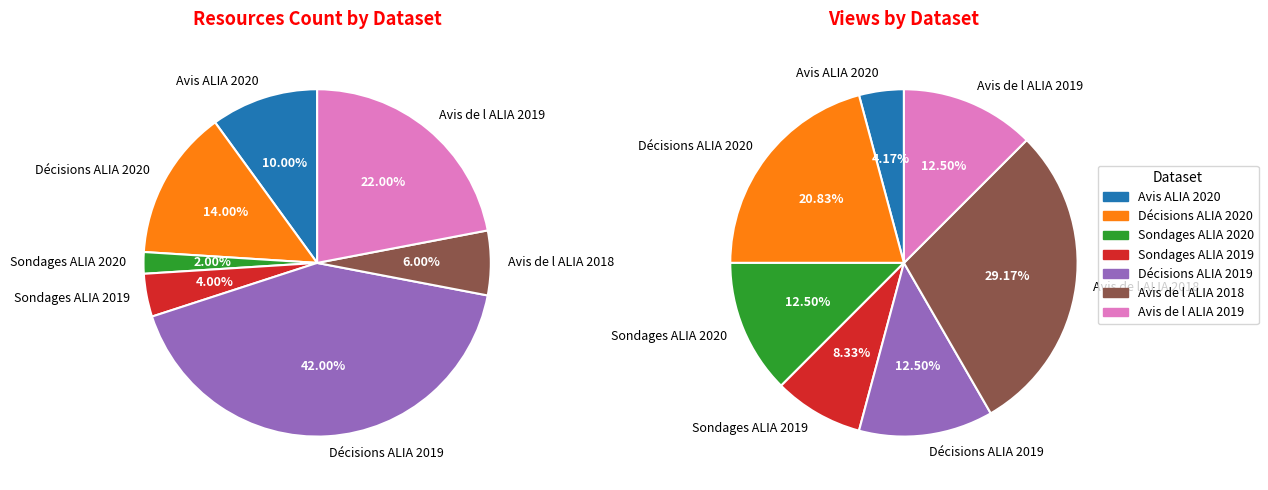

True or false: Avis ALIA 2020 accounts for 18% of the total.

False